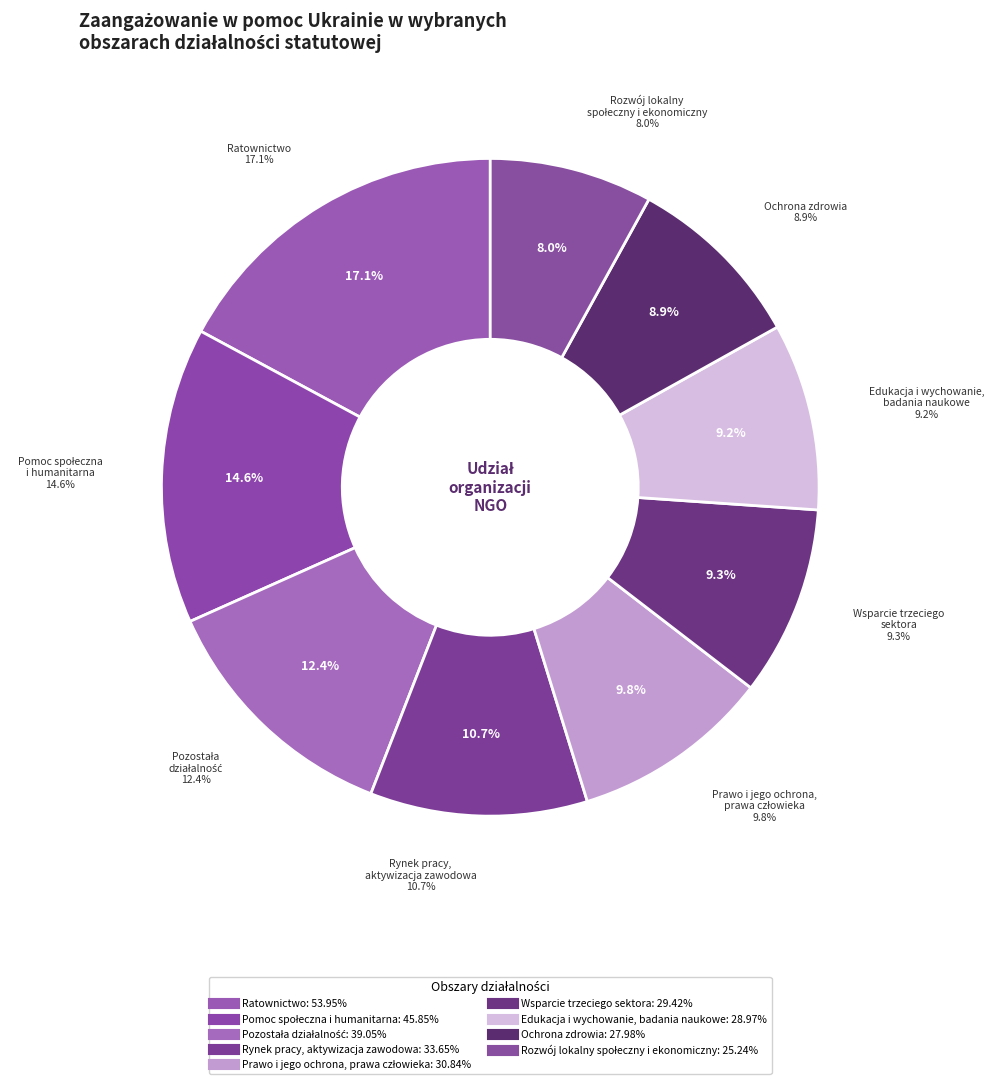

What portion of the pie excludes Rozwój lokalny społeczny i ekonomiczny?

92.0%